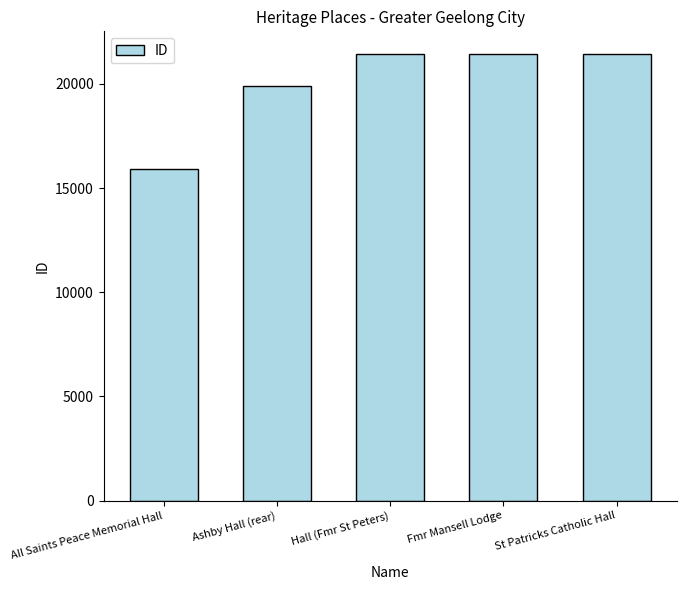

What is the greatest value displayed?

21448